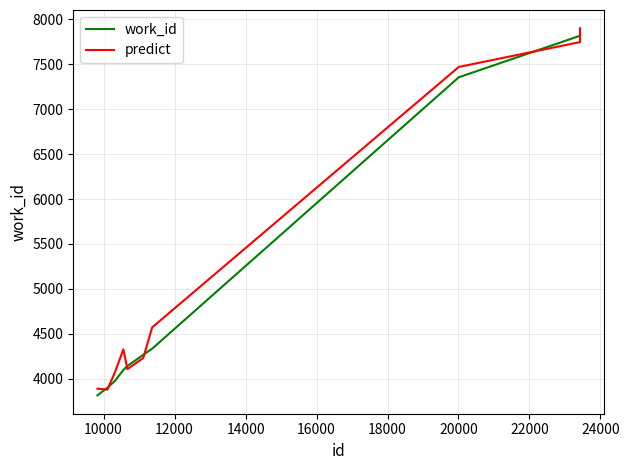

What is the highest value of the predict series?

7898.4